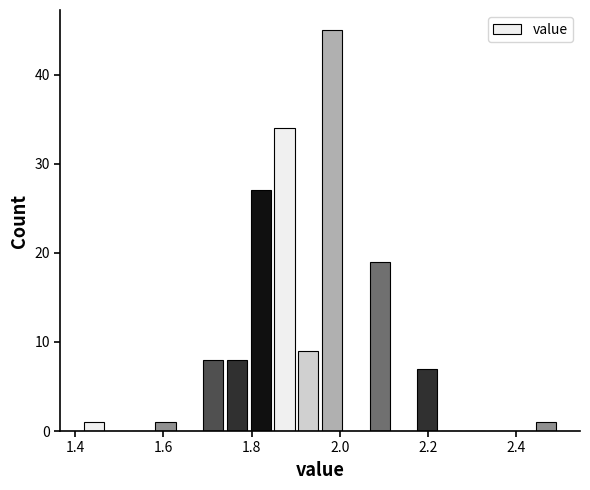

Read against the x-axis, roughly where is the centre of the tallest bar?

1.98